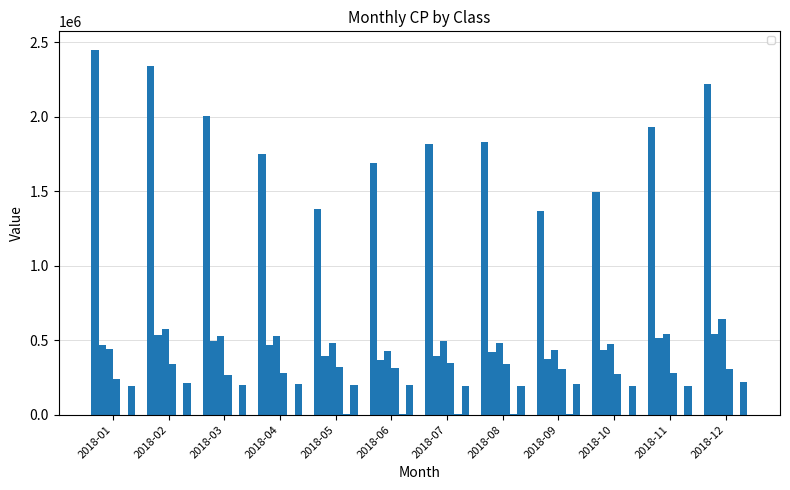

What is the highest value of the _25 series?

645263.9